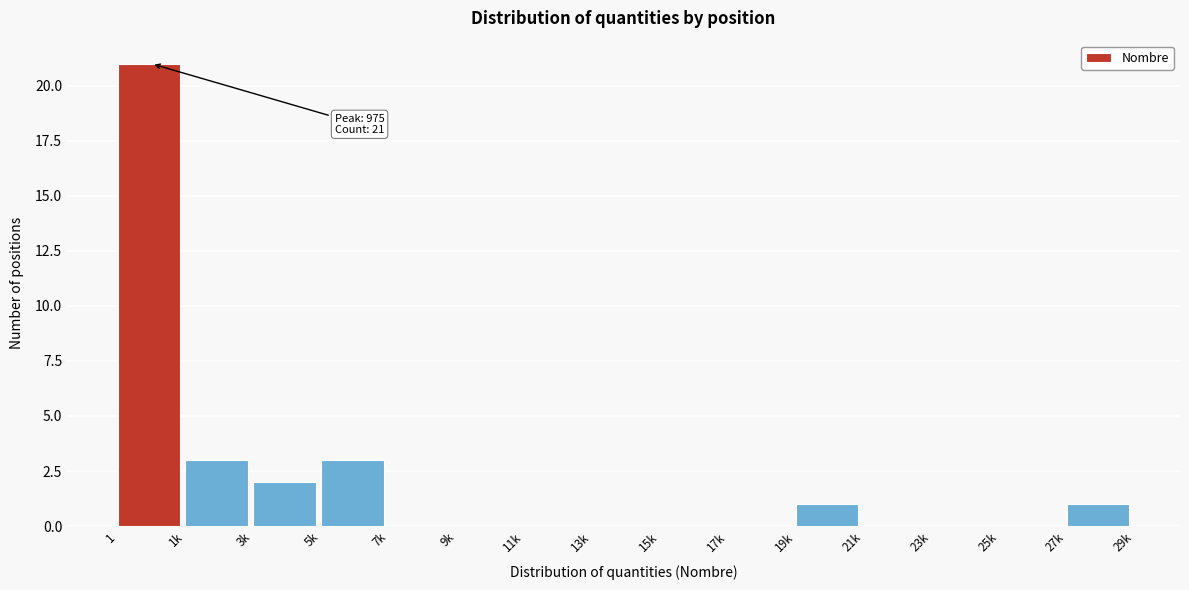

Reading left to right, what are all the values shown in this chart?

1=21	1k=3	3k=2	5k=3	7k=0	9k=0	11k=0	13k=0	15k=0	17k=0	19k=1	21k=0	23k=0	25k=0	27k=1